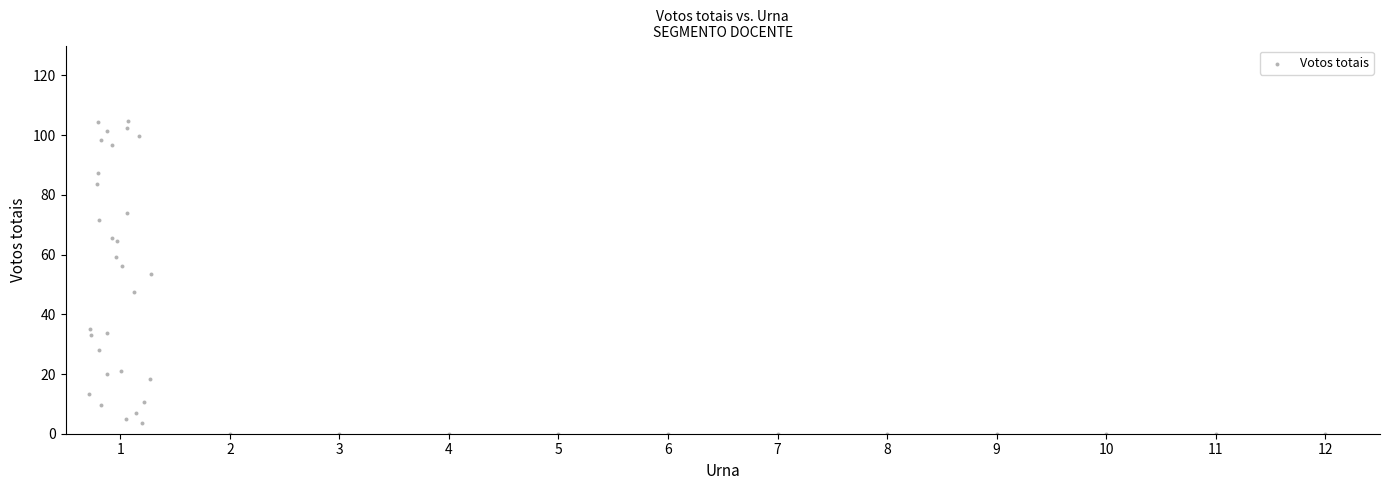

What Y value in the scatter plot is closest to 52?

53.5